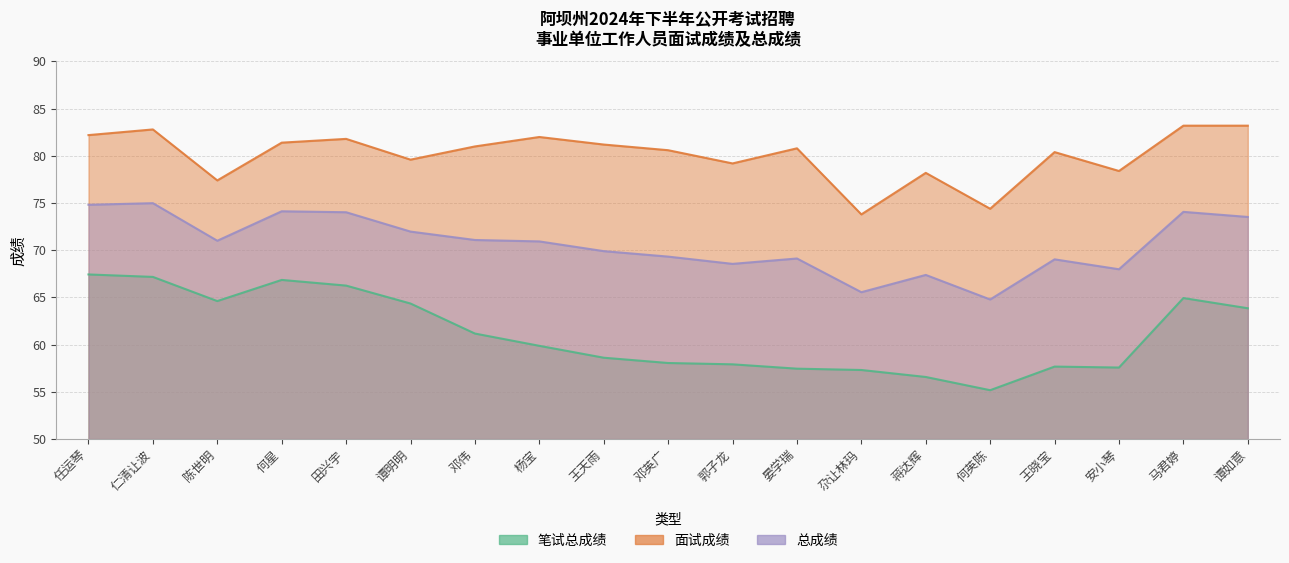

What are all the series names shown in the legend?

笔试总成绩, 面试成绩, 总成绩